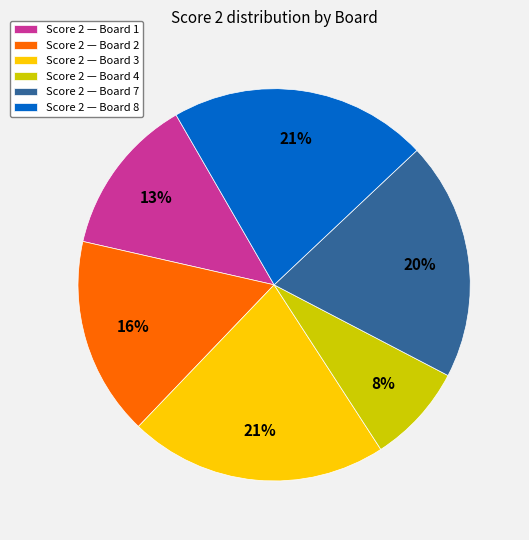

Which category has the smallest portion of the pie?

Score 2 — Board 4